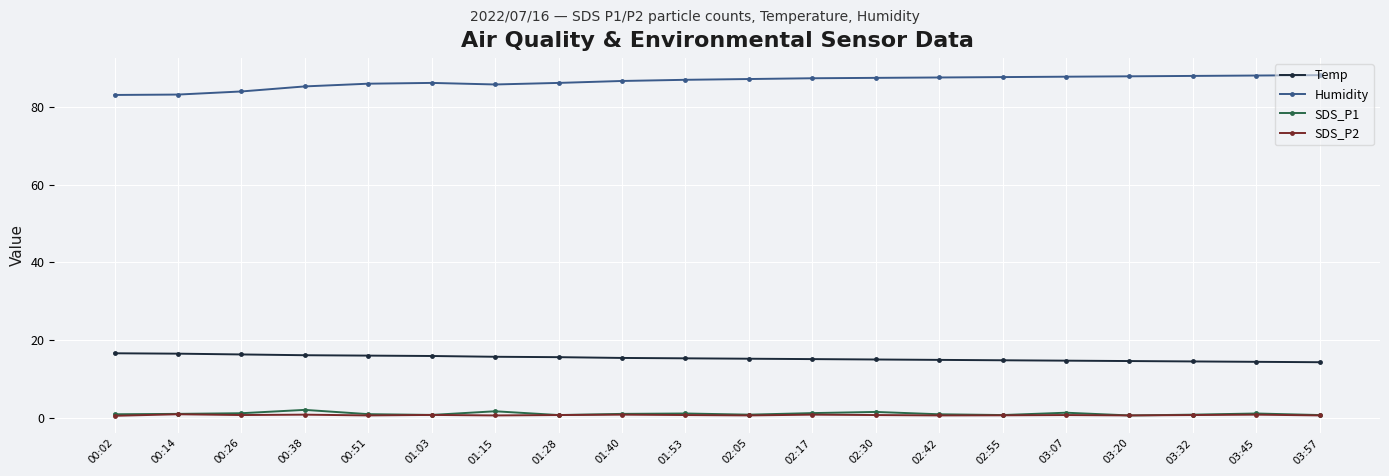

What is the label of the 3rd point from the left?

00:26